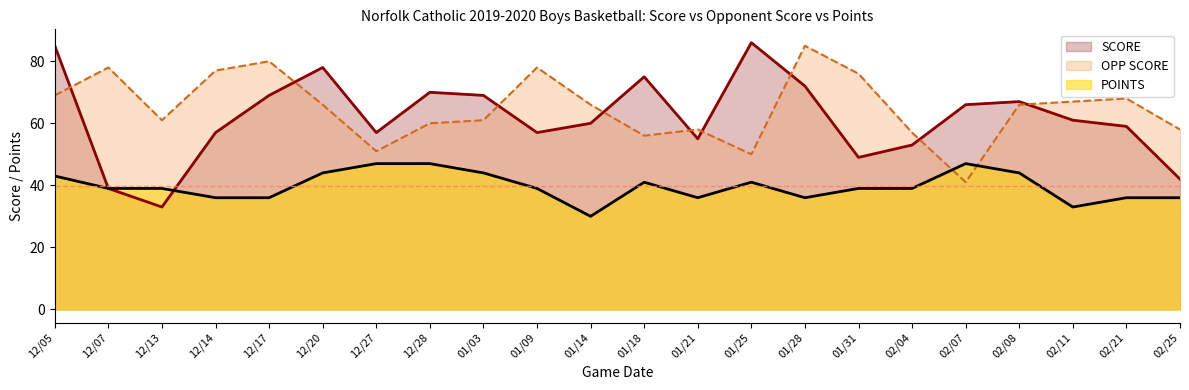

Between 01/25 and 02/25, which is larger?

01/25